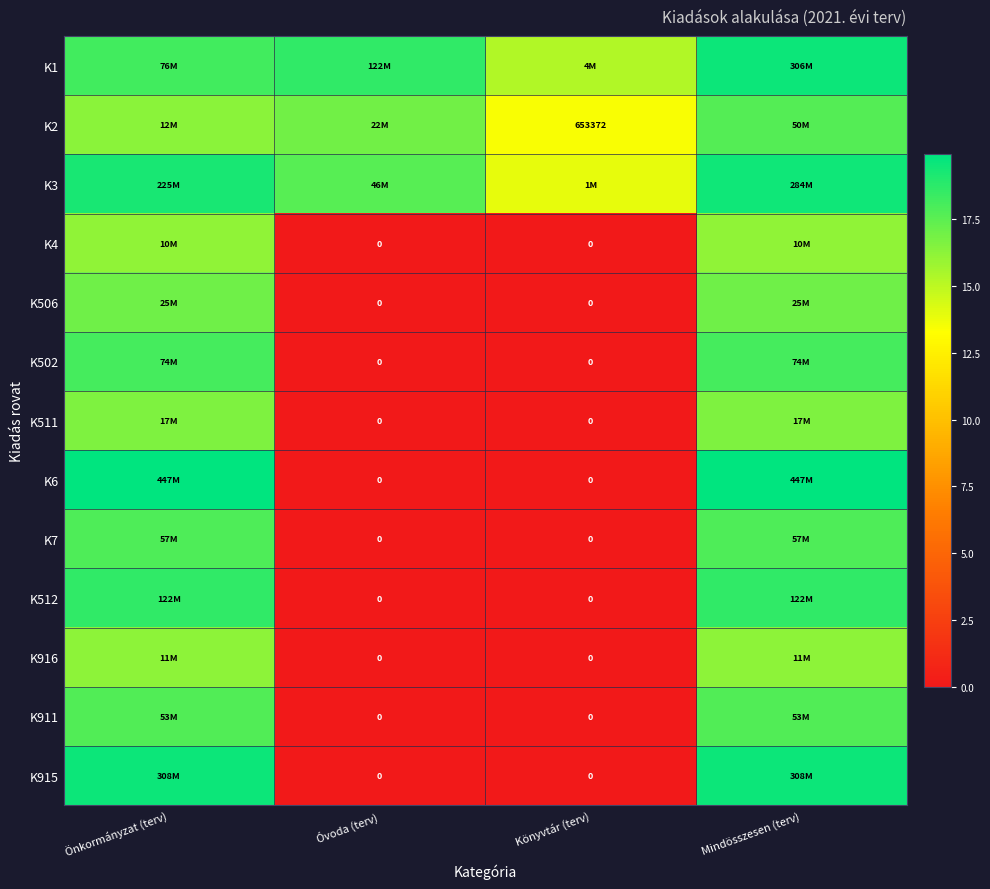

What is the difference between the highest and lowest values at Óvoda (terv)?

18.6